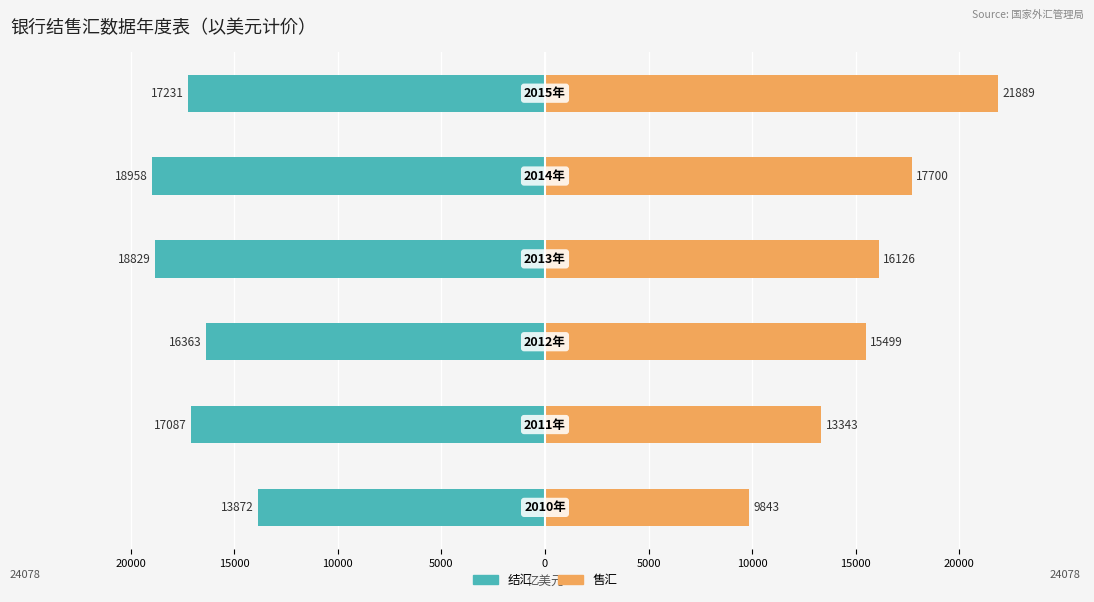

Which series has the largest range (max minus min)?

售汇